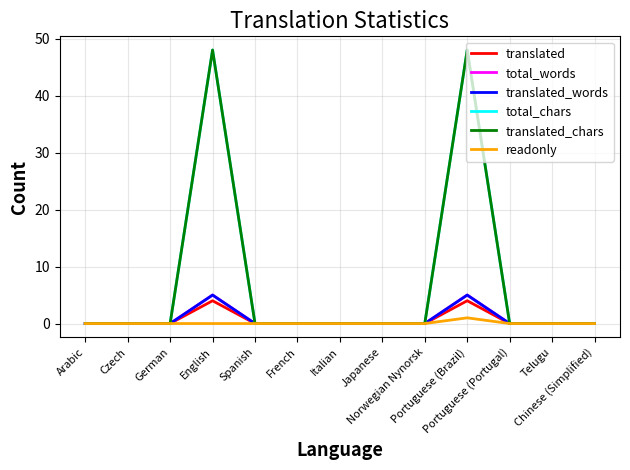

Which category has the highest value across all series?

English